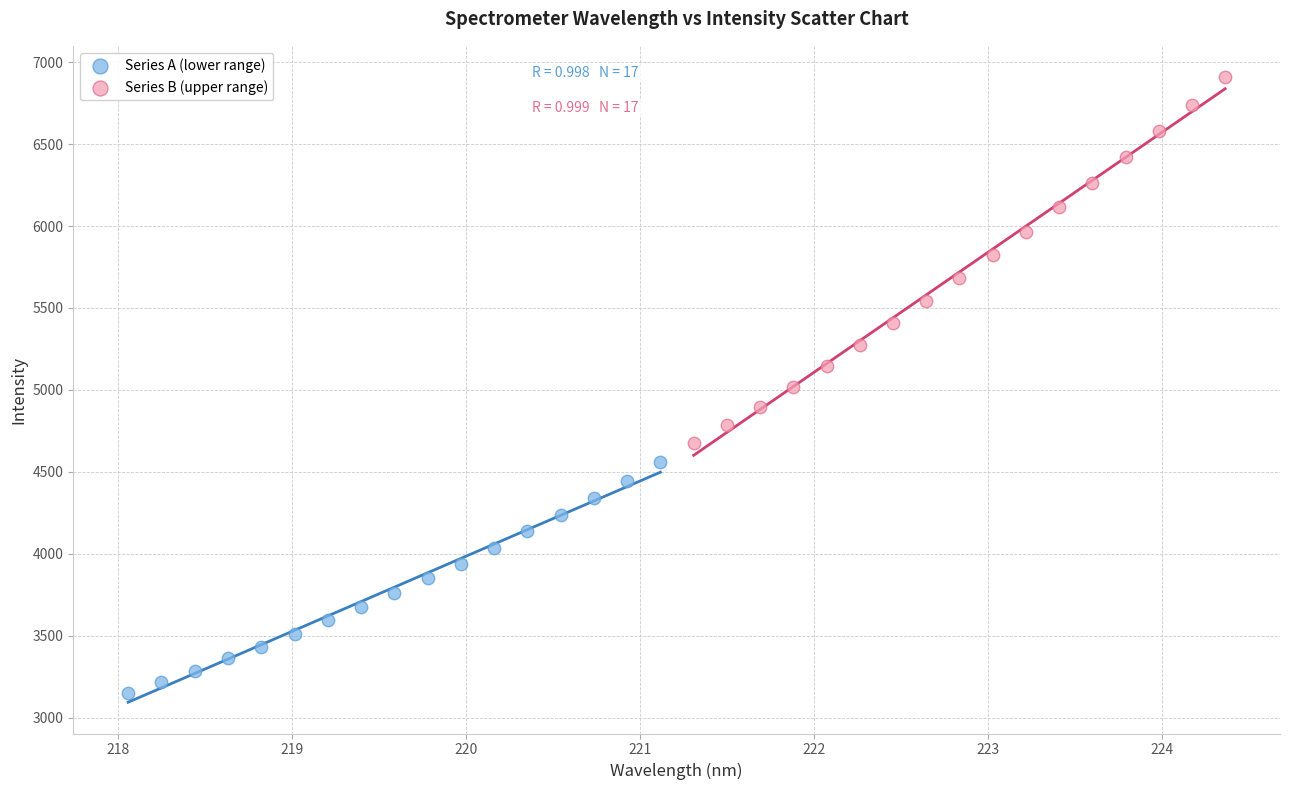

Which series has the widest spread of Y values?

Series B (upper range)